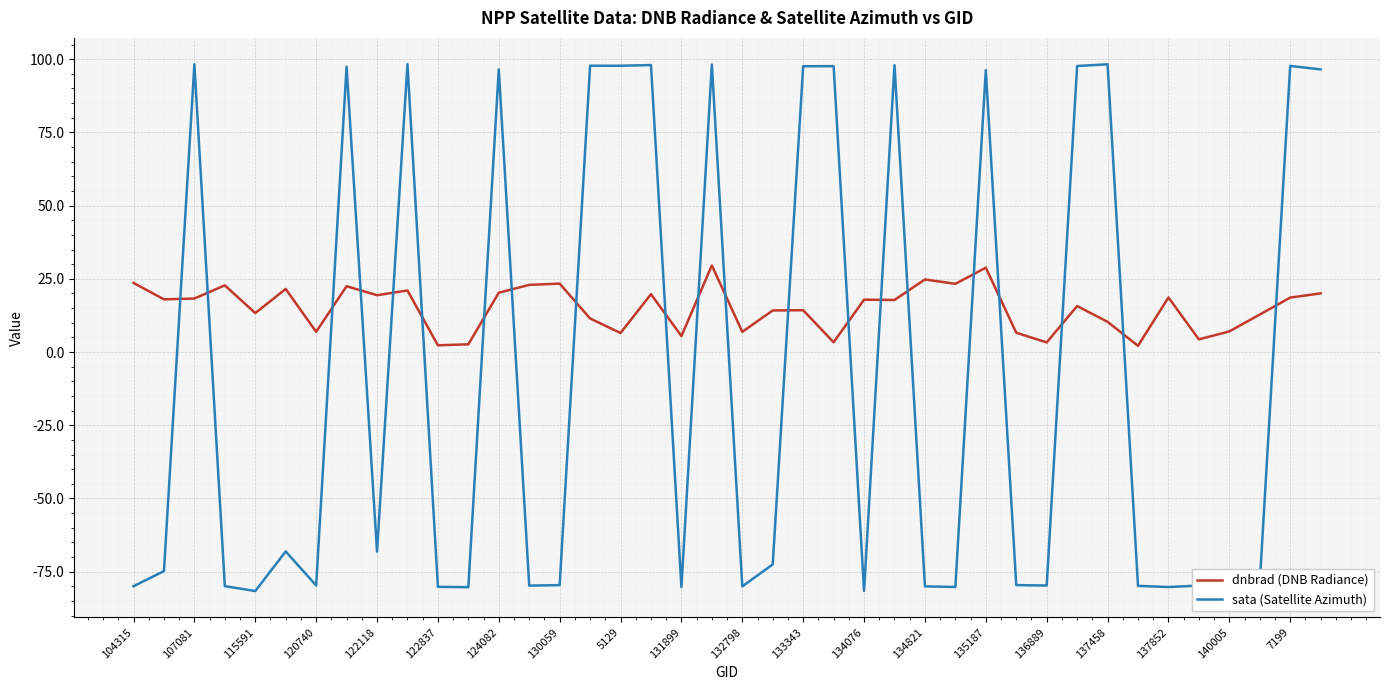

What is the maximum value for dnbrad (DNB Radiance)?

29.6